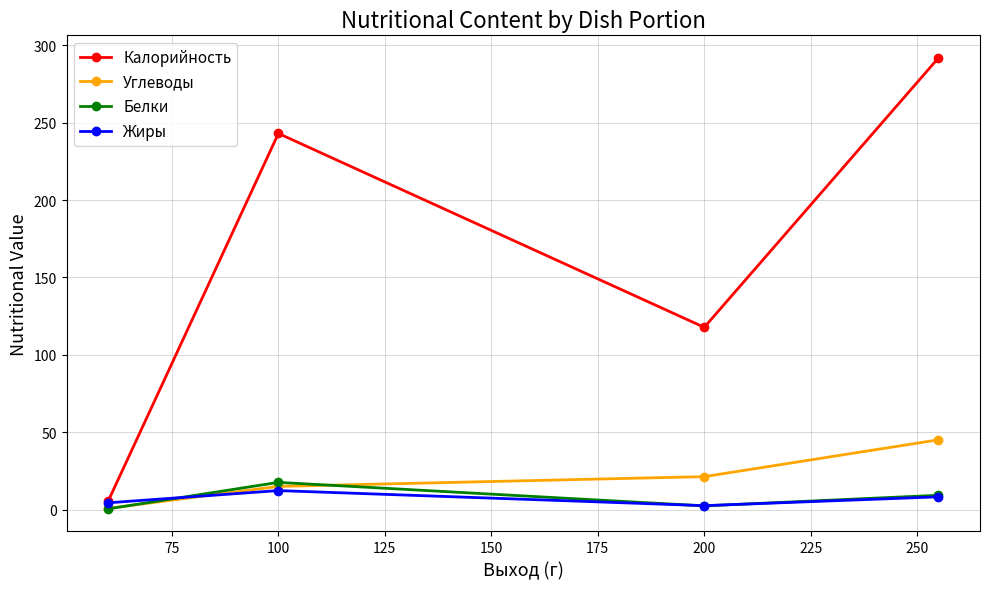

True or false: Углеводы and Жиры cross at least once.

True